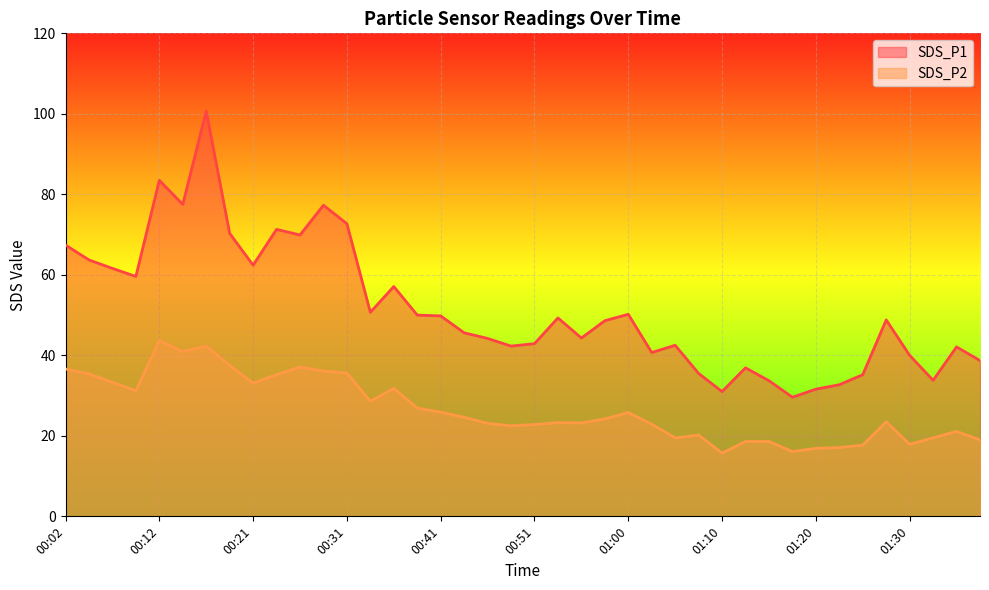

List the series in order of their peak value, highest first.

SDS_P1, SDS_P2